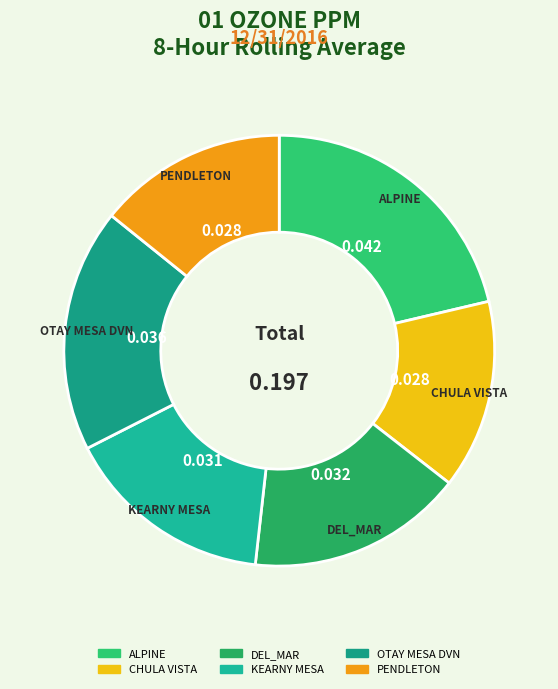

Which slice is the largest?

ALPINE